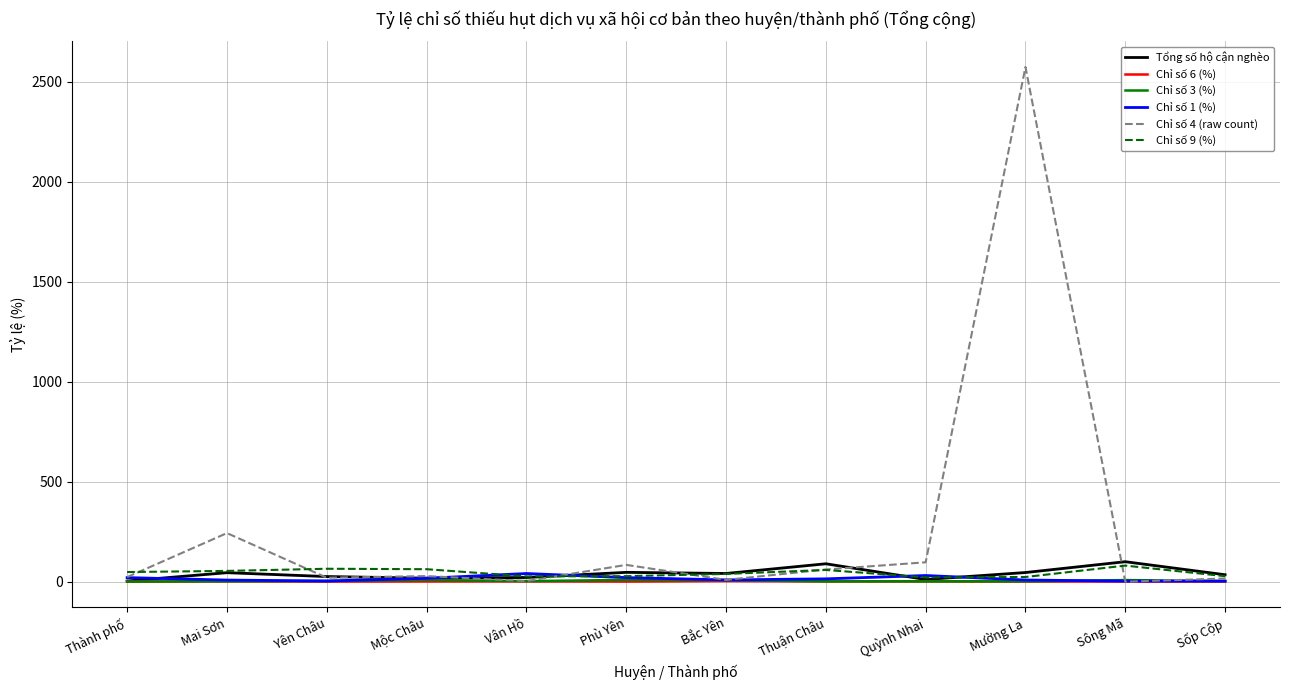

What is the total value across all series at Sông Mã?

192.7